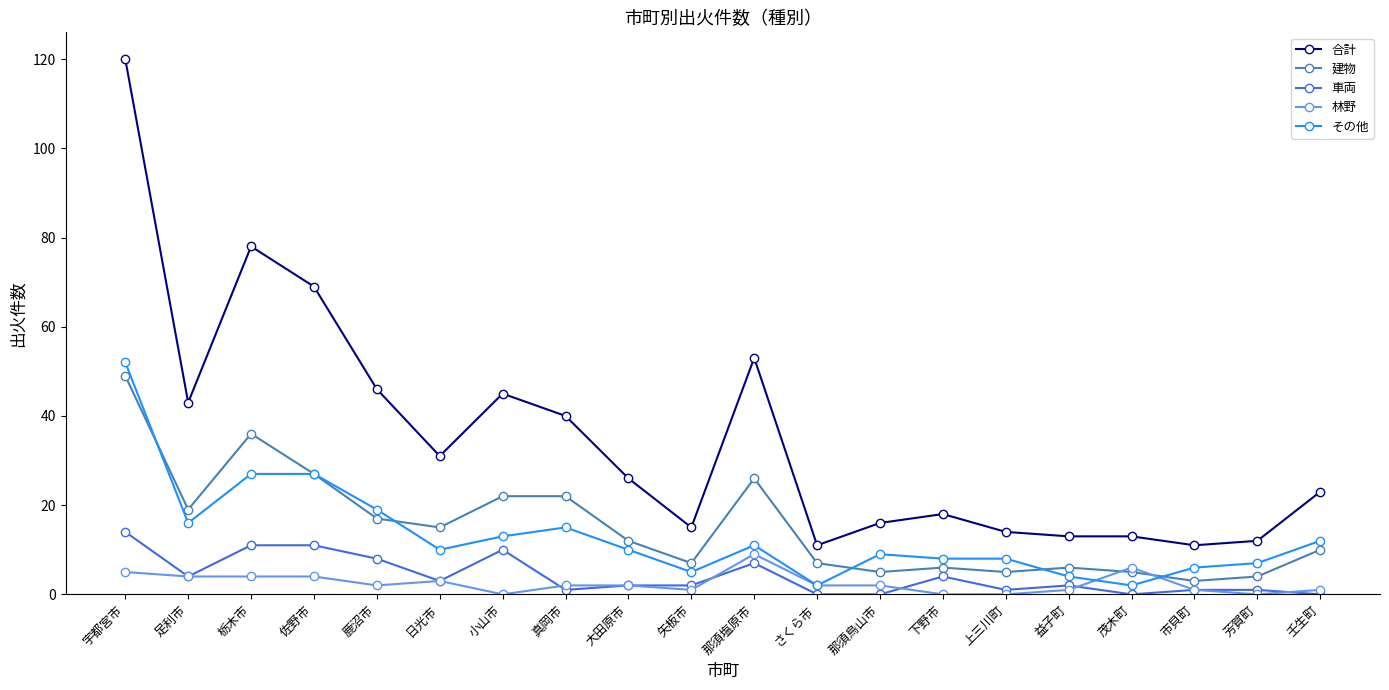

Is the value of 合計 at 芳賀町 greater than the value of 林野 at 矢板市?

Yes